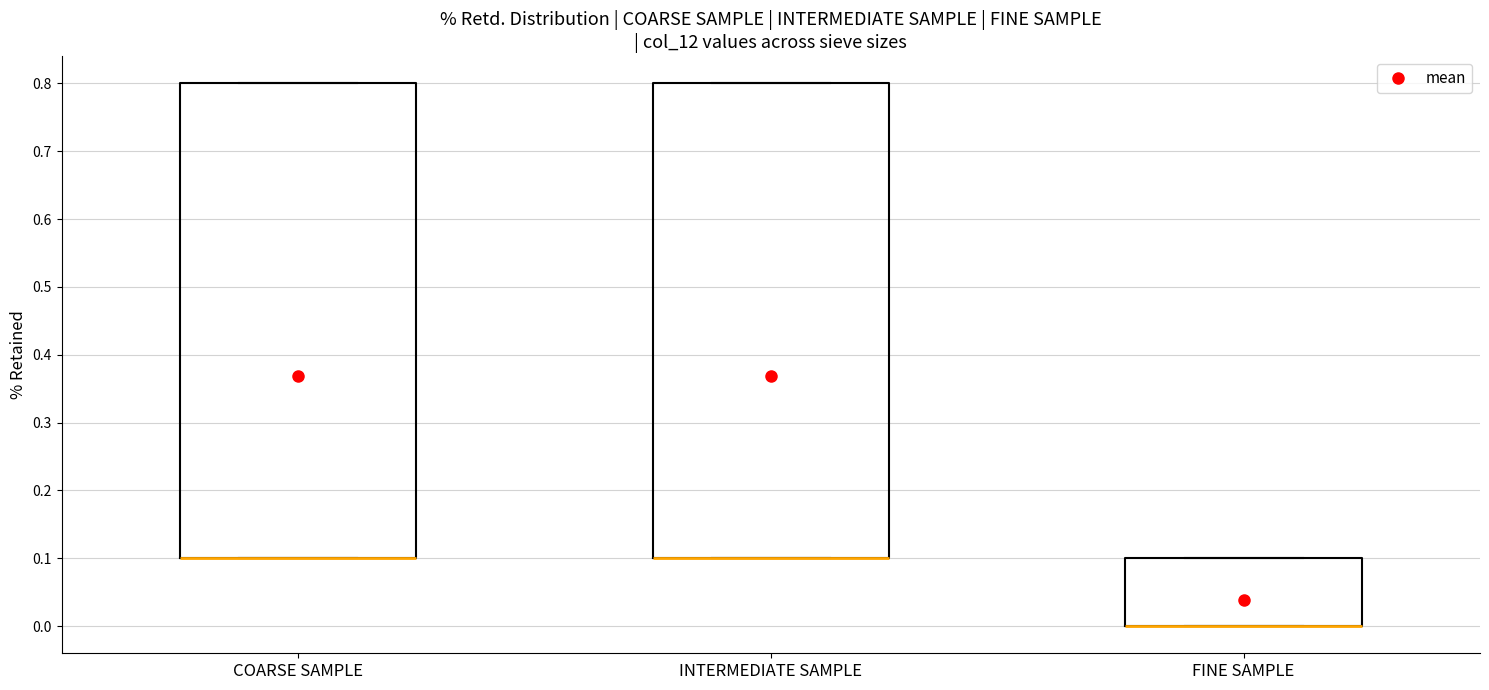

Reading left to right, read every box against the y-axis: the position of its median line, the range the box covers, and the ends of its whiskers. The values are not printed on the chart, so give them approximately, as read against the axis.

COARSE SAMPLE: median 0.1 (drawn on the box's lower edge), box 0.1 to 0.8, whiskers 0.1 to 0.8
INTERMEDIATE SAMPLE: median 0.1 (drawn on the box's lower edge), box 0.1 to 0.8, whiskers 0.1 to 0.8
FINE SAMPLE: median 0.0 (drawn on the box's lower edge), box 0.0 to 0.1, whiskers 0.0 to 0.1